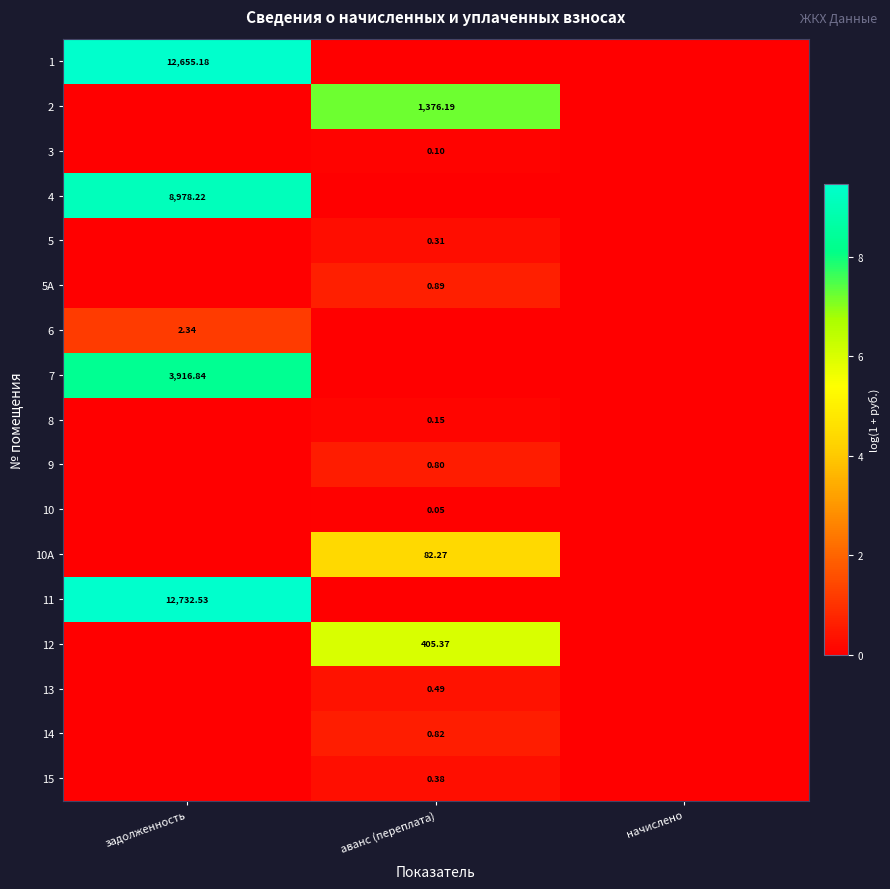

How many series are shown in this chart?

17